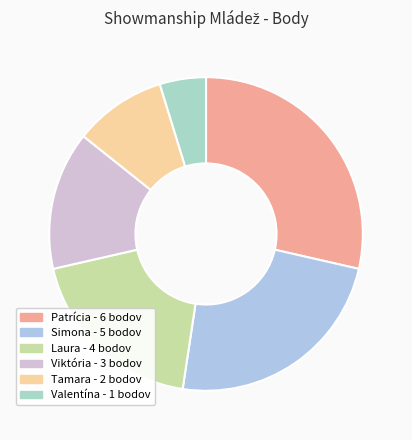

True or false: Valentína accounts for 5% of the total.

True